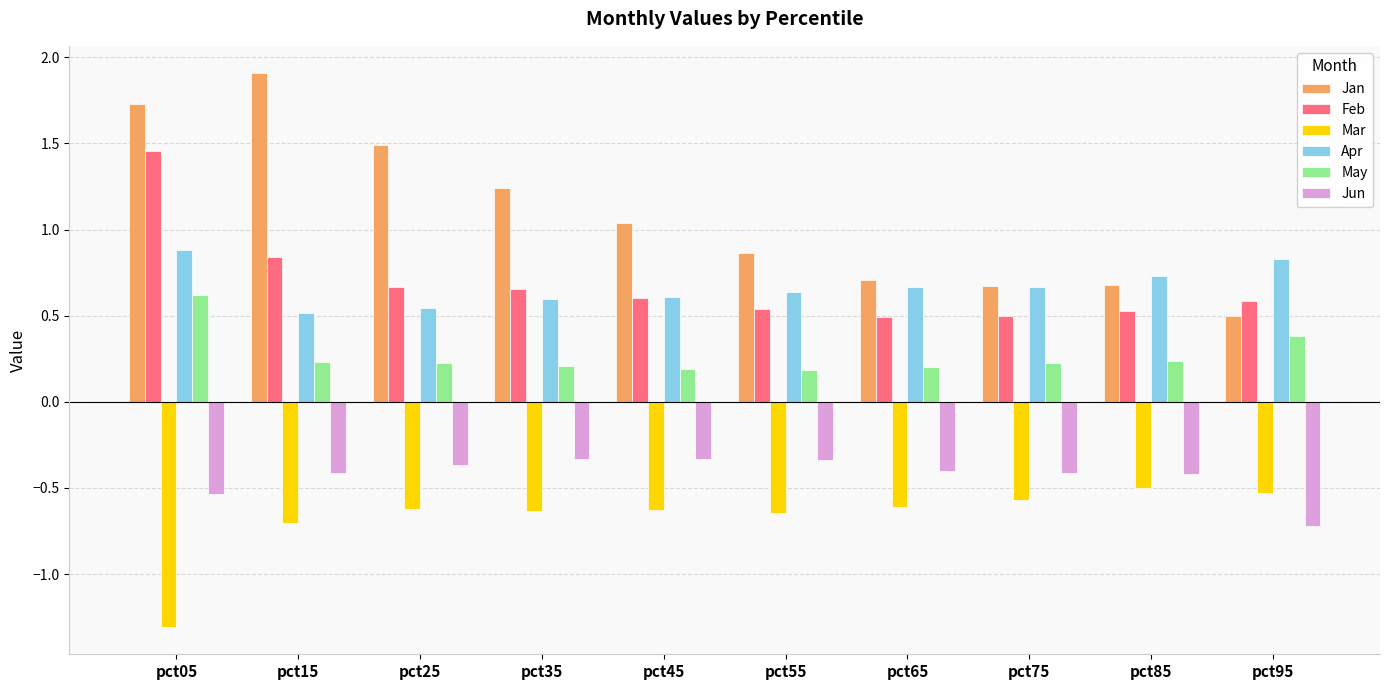

How many groups of bars are there?

10